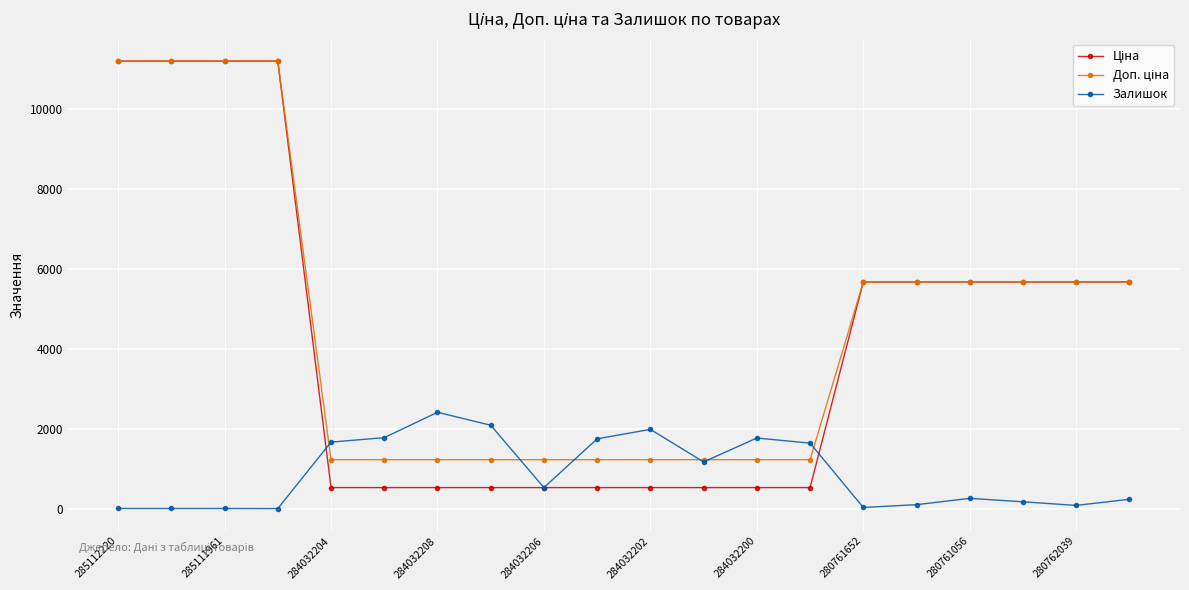

What is the greatest value displayed?

11188.2